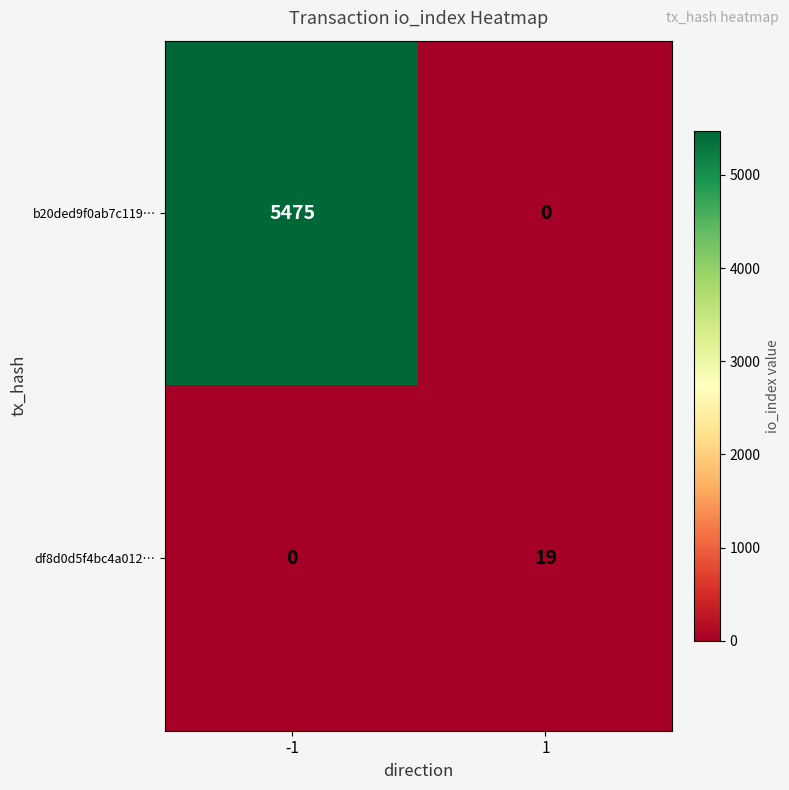

Which series has the widest spread of values?

b20ded9f0ab7c119…